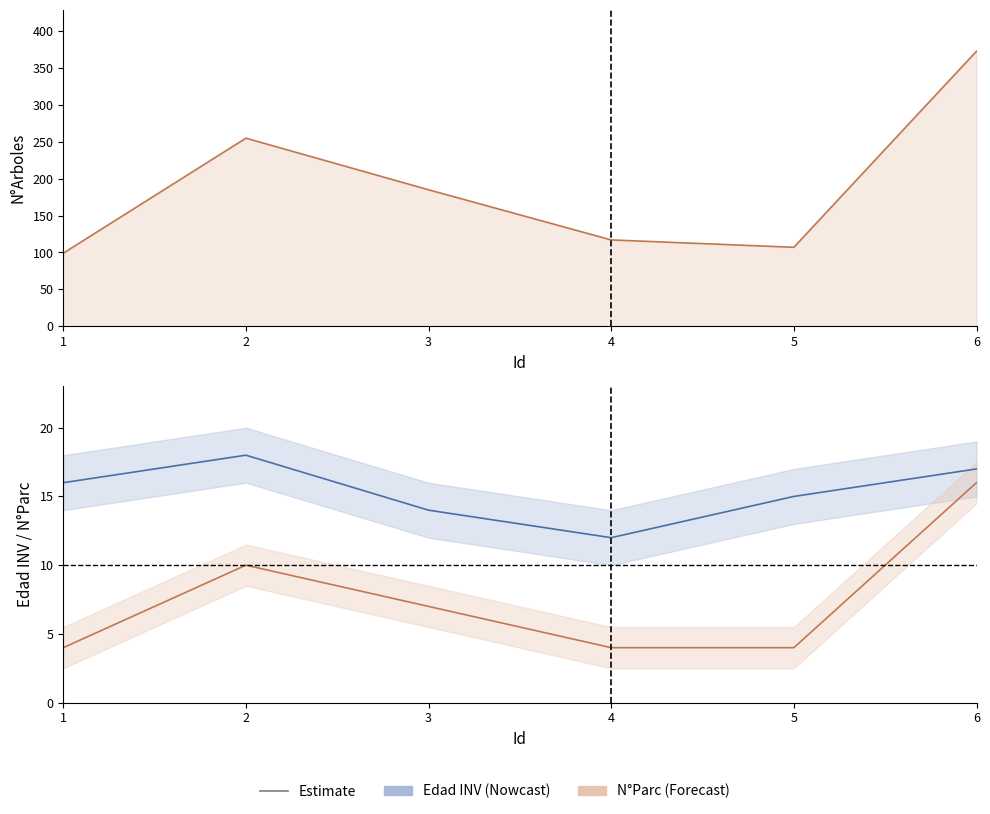

Which series has the largest total across all categories?

N°Arboles